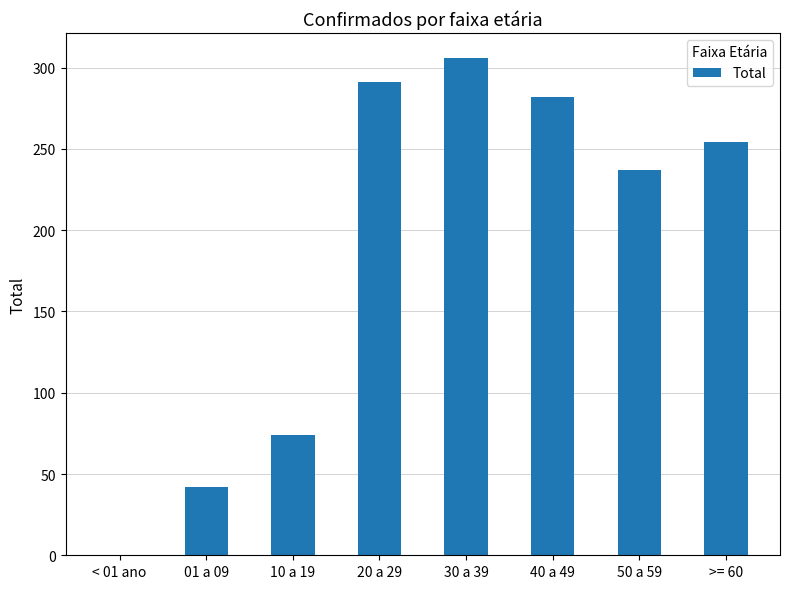

Where is the data nearest to the value 153?

10 a 19